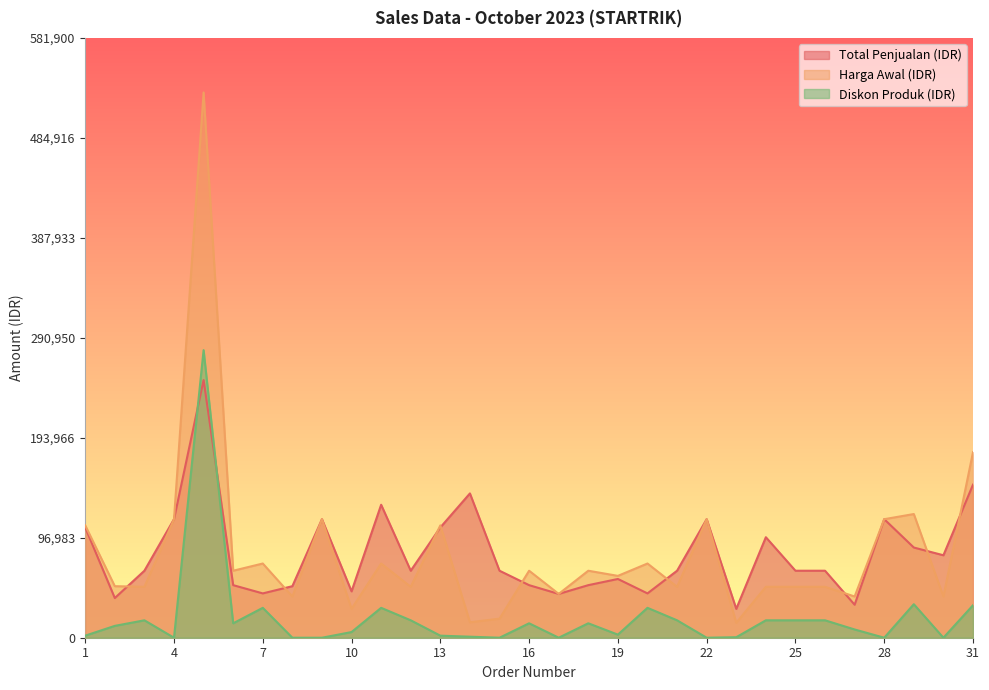

In Total Penjualan (IDR), how many points are lower than both neighbors (excluding endpoints)?

9